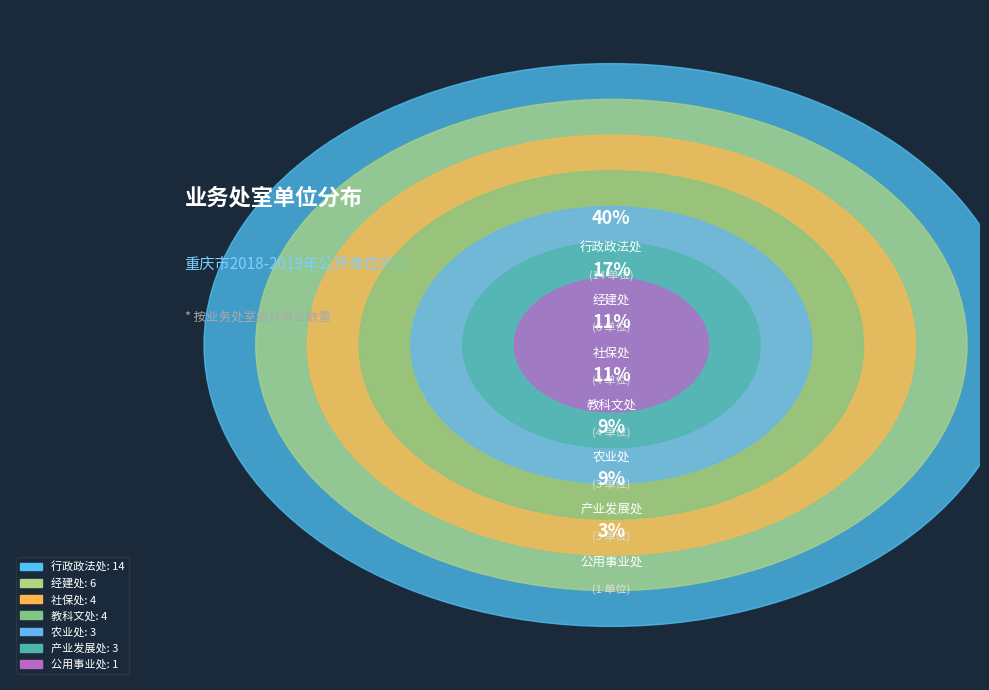

The 公用事业处 slice represents 1% of the pie. True or false?

False